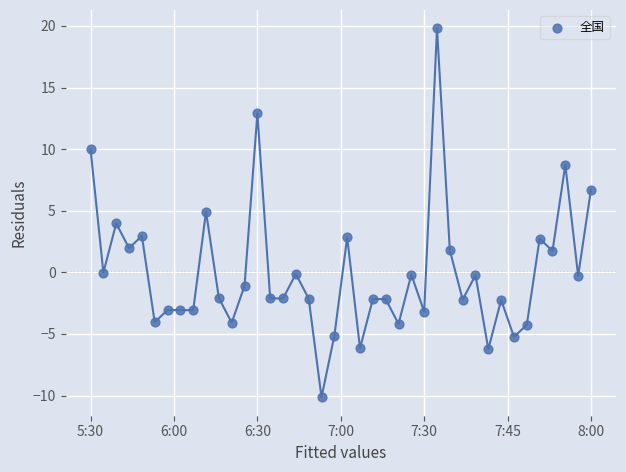

What is the range of Y values (max minus min)?

29.9